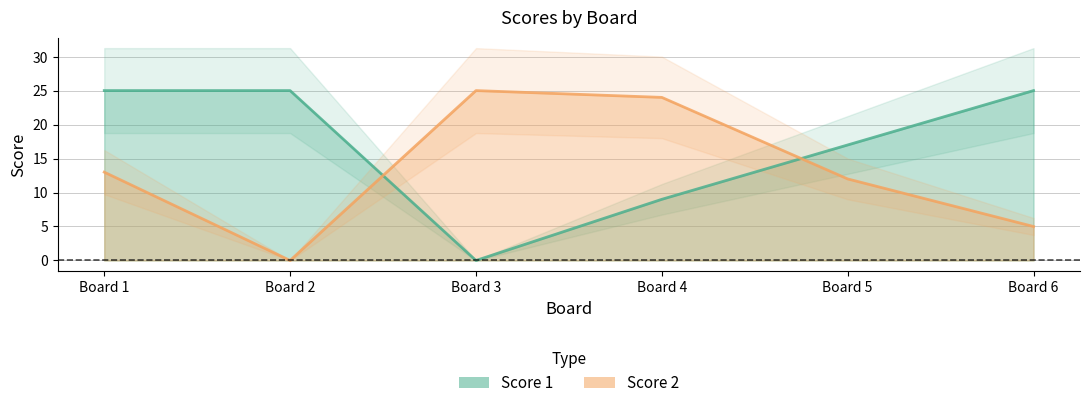

Between Board 4 and Board 5, which series saw the biggest shift?

Score 2